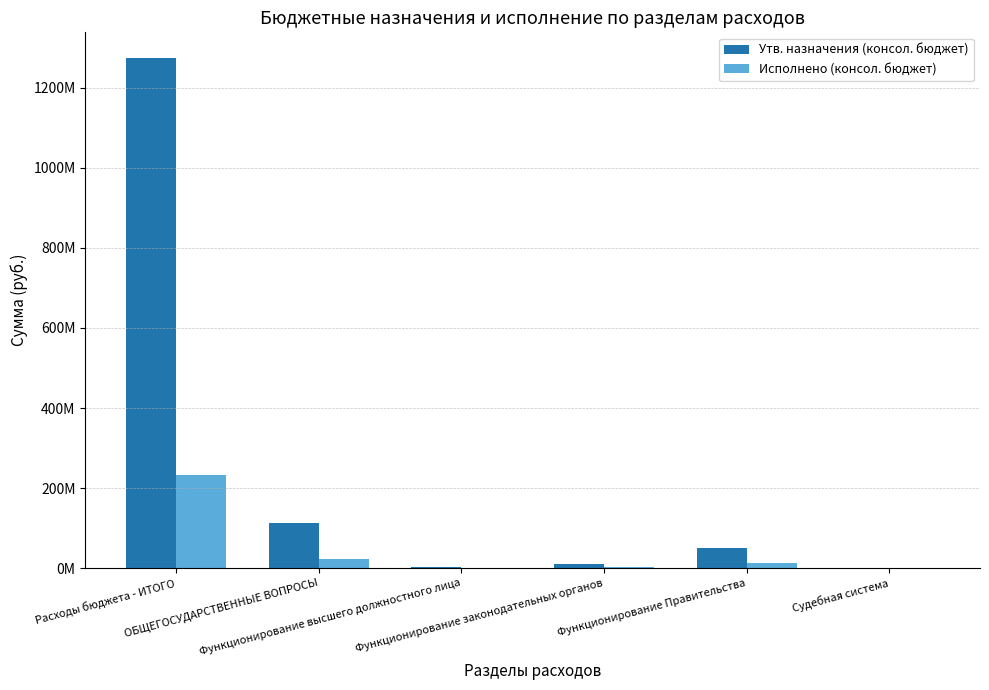

What are all the series names shown in the legend?

Утв. назначения (консол. бюджет), Исполнено (консол. бюджет)